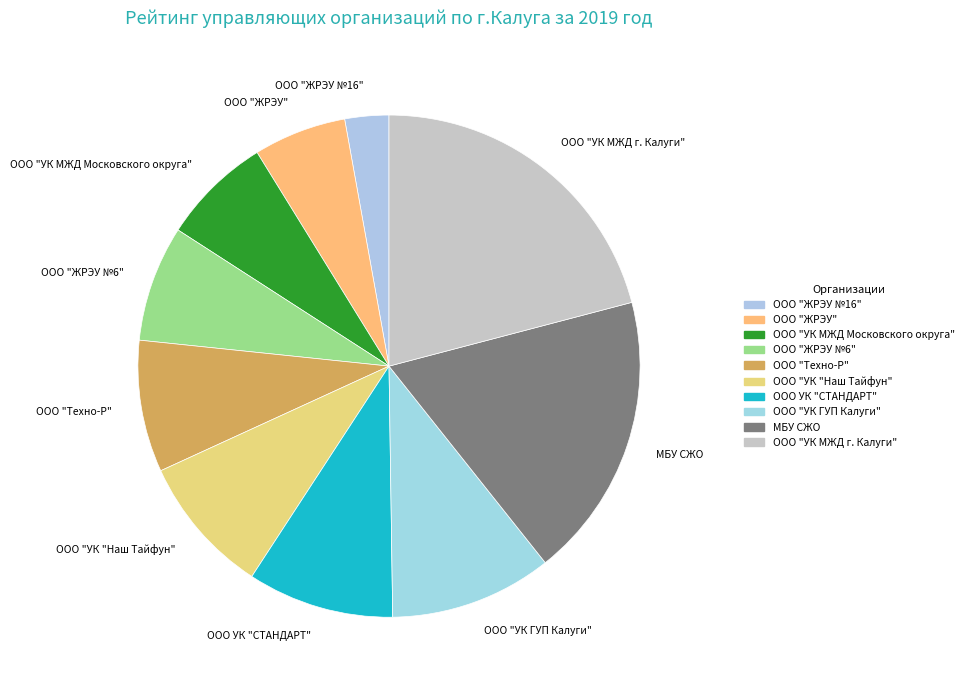

True or false: ООО "УК МЖД г. Калуги" accounts for 21% of the total.

True